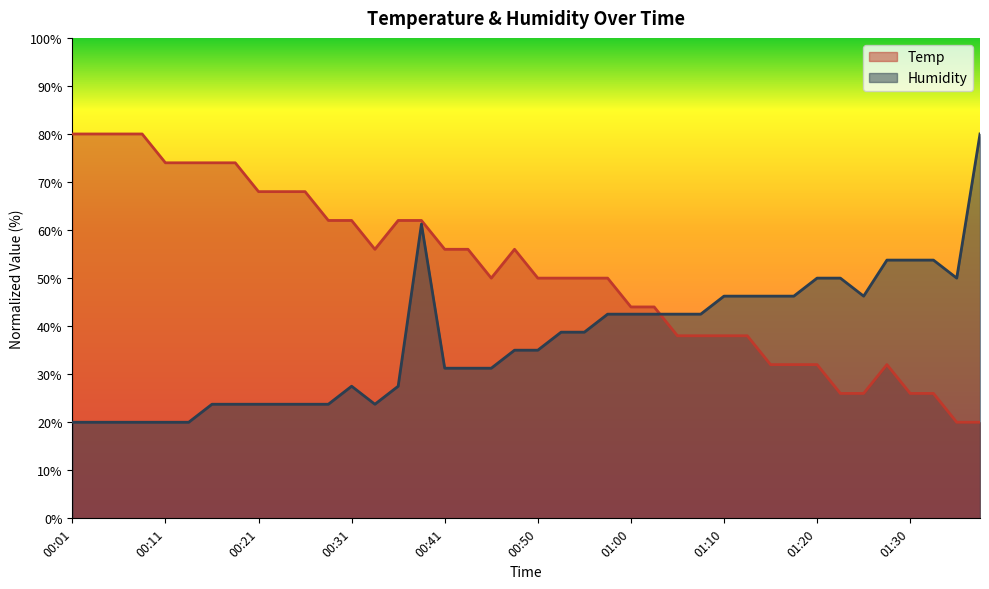

Is the value of Temp at 01:25 greater than the value of Humidity at 00:48?

No